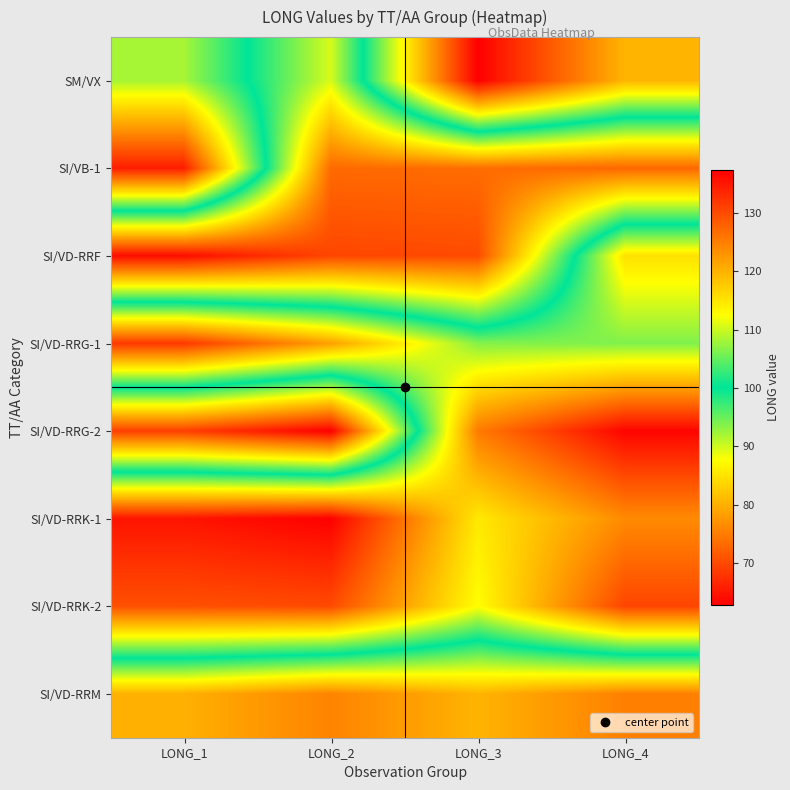

Reading right to left, extract all data points from this chart.

SM/VX: LONG_4=80.5	LONG_3=62.8	LONG_2=110.6	LONG_1=92.0
SI/VB-1: LONG_4=127.3	LONG_3=126.7	LONG_2=127.0	LONG_1=65.7
SI/VD-RRF: LONG_4=84.9	LONG_3=130.0	LONG_2=130.5	LONG_1=136.1
SI/VD-RRG-1: LONG_4=93.9	LONG_3=93.6	LONG_2=78.5	LONG_1=68.4
SI/VD-RRG-2: LONG_4=63.3	LONG_3=74.8	LONG_2=137.4	LONG_1=131.1
SI/VD-RRK-1: LONG_4=76.4	LONG_3=85.6	LONG_2=62.9	LONG_1=64.8
SI/VD-RRK-2: LONG_4=69.6	LONG_3=87.6	LONG_2=70.1	LONG_1=70.7
SI/VD-RRM: LONG_4=124.8	LONG_3=119.8	LONG_2=124.5	LONG_1=120.2